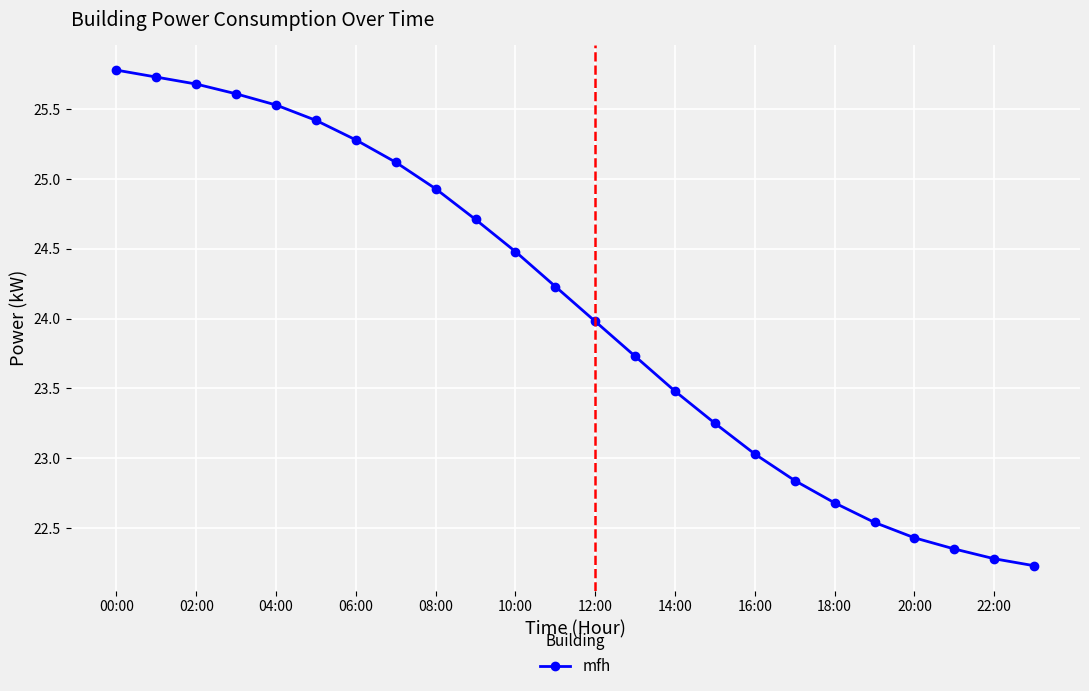

How many data points are above 24?

12